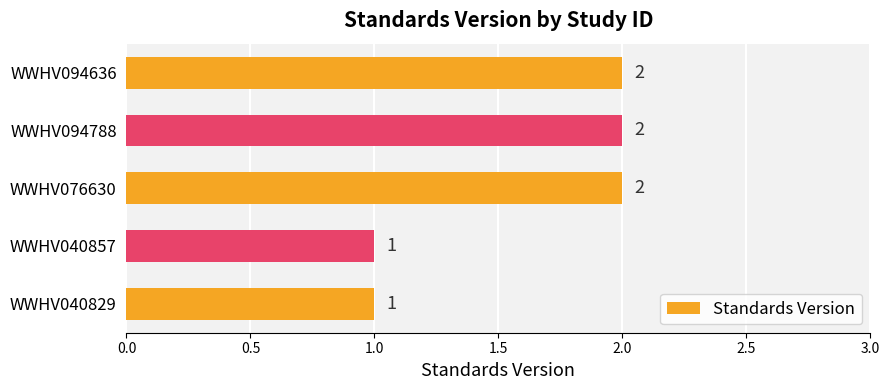

The value at WWHV094788 is 3. True or false?

False